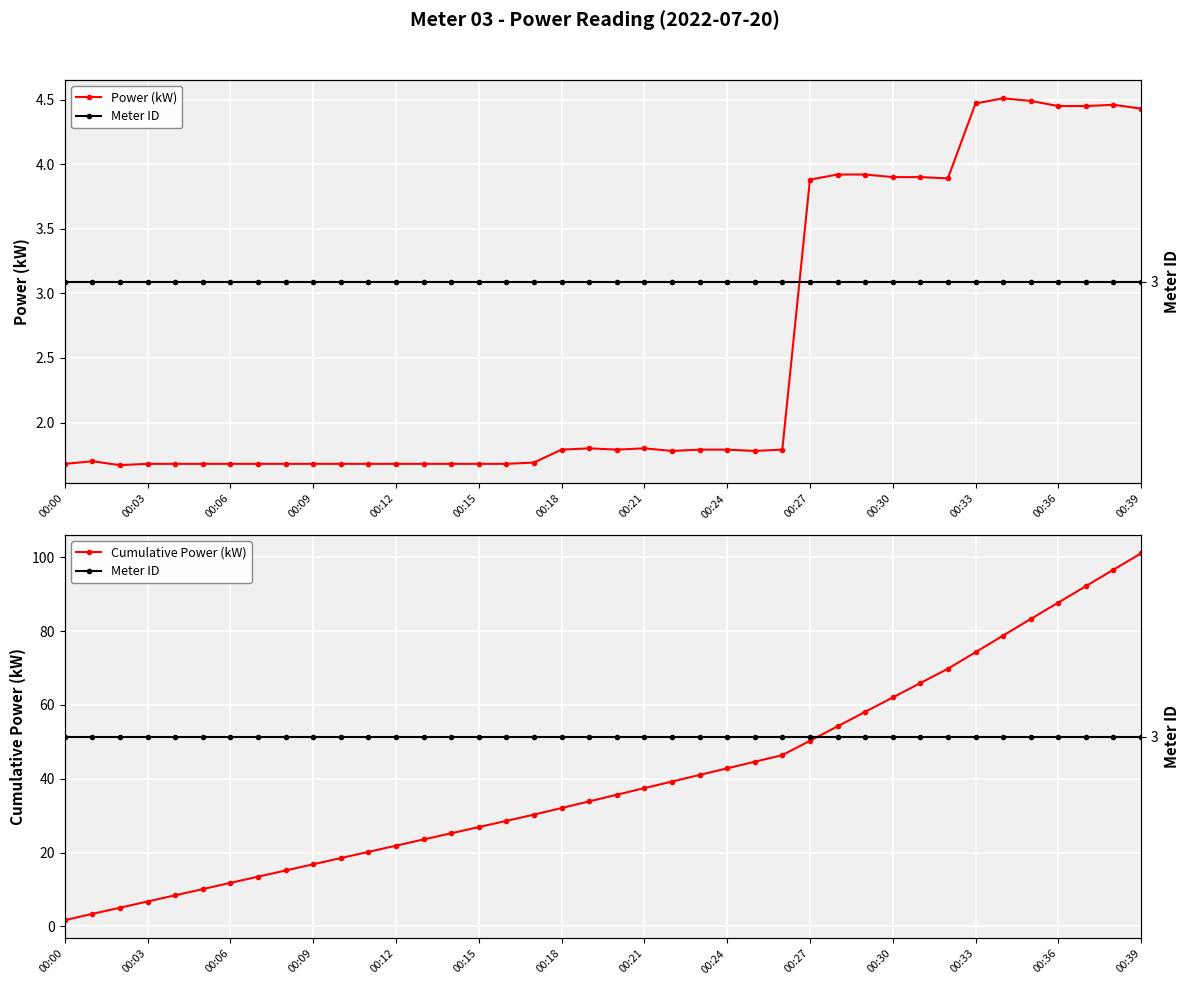

Reading left to right, extract all data points from this chart.

Power (kW): 1.7	1.7	1.7	1.7	1.7	1.7	1.7	1.7	1.7	1.7	1.7	1.7	1.7	1.7	1.7	1.7	1.7	1.7	1.8	1.8	1.8	1.8	1.8	1.8	1.8	1.8	1.8	3.9	3.9	3.9	3.9	3.9	3.9	4.5	4.5	4.5	4.5	4.5	4.5	4.4
Cumulative Power (kW): 1.7	3.4	5.0	6.7	8.4	10.1	11.8	13.4	15.1	16.8	18.5	20.2	21.9	23.5	25.2	26.9	28.6	30.3	32.0	33.9	35.6	37.4	39.2	41.0	42.8	44.6	46.4	50.2	54.2	58.1	62.0	65.9	69.8	74.2	78.8	83.2	87.7	92.2	96.6	101.0
Meter ID: 3.0	3.0	3.0	3.0	3.0	3.0	3.0	3.0	3.0	3.0	3.0	3.0	3.0	3.0	3.0	3.0	3.0	3.0	3.0	3.0	3.0	3.0	3.0	3.0	3.0	3.0	3.0	3.0	3.0	3.0	3.0	3.0	3.0	3.0	3.0	3.0	3.0	3.0	3.0	3.0